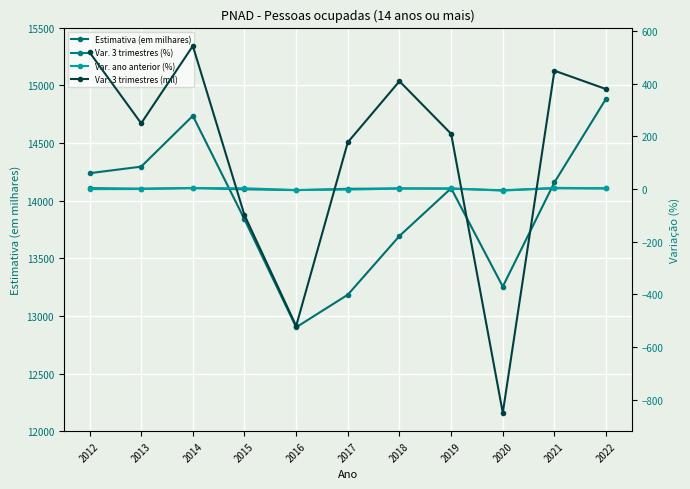

Where is the first local maximum for Estimativa (em milhares)?

2014